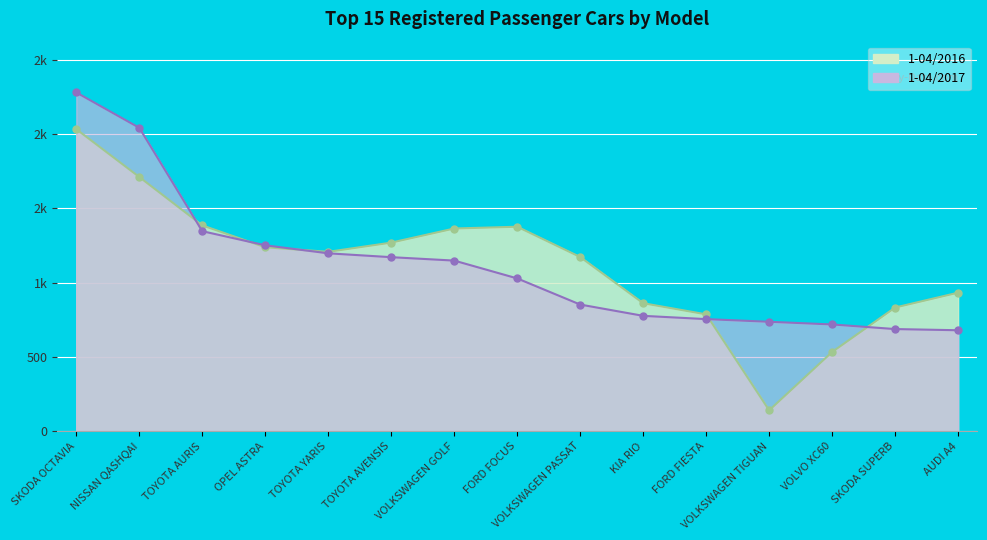

True or false: 1-04/2016 has a value of 1172 at VOLKSWAGEN PASSAT.

True